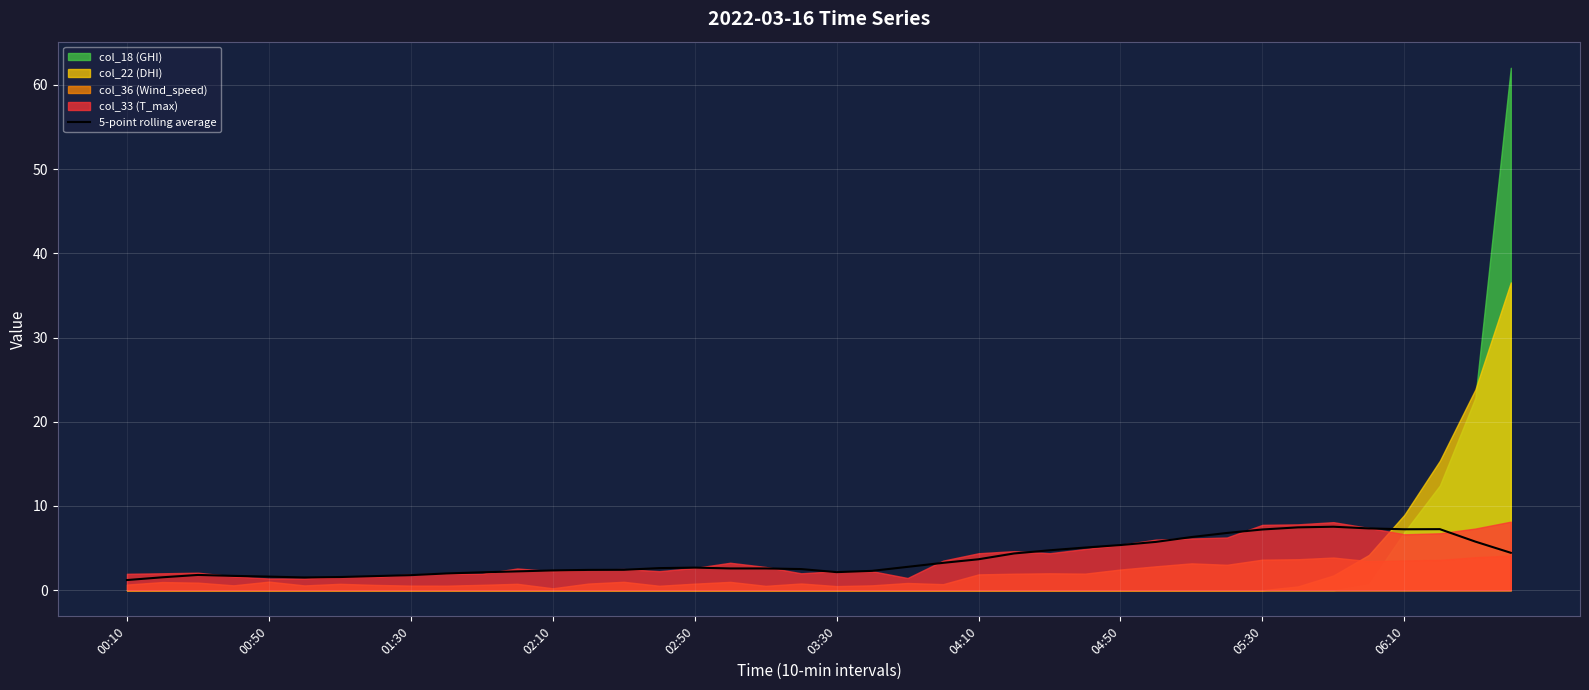

What is the average value?

3.7